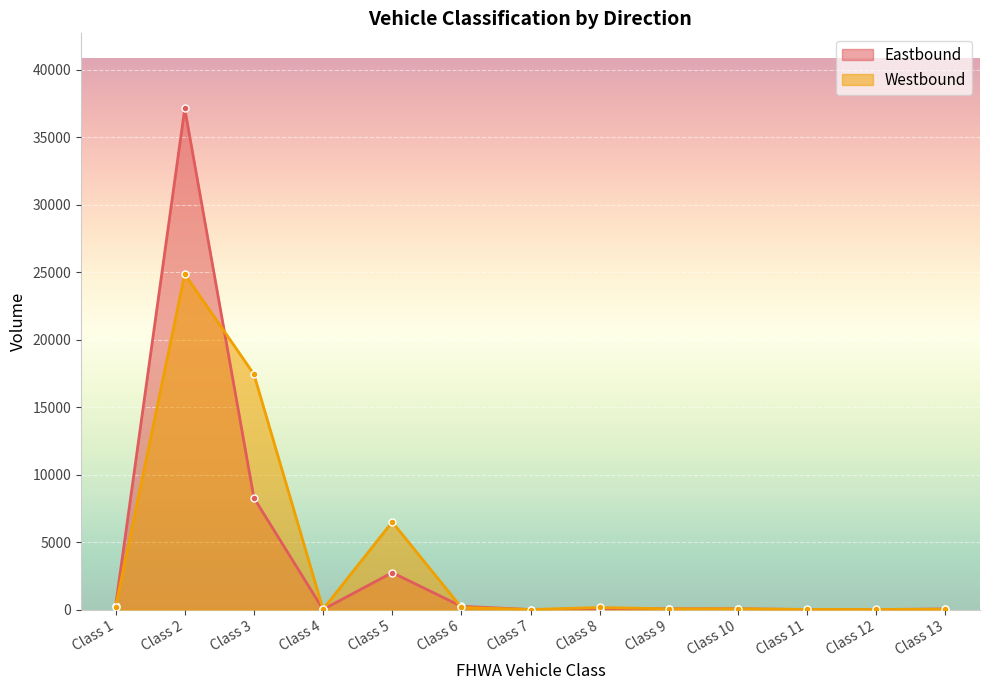

At how many categories does at least one series exceed 7447?

2